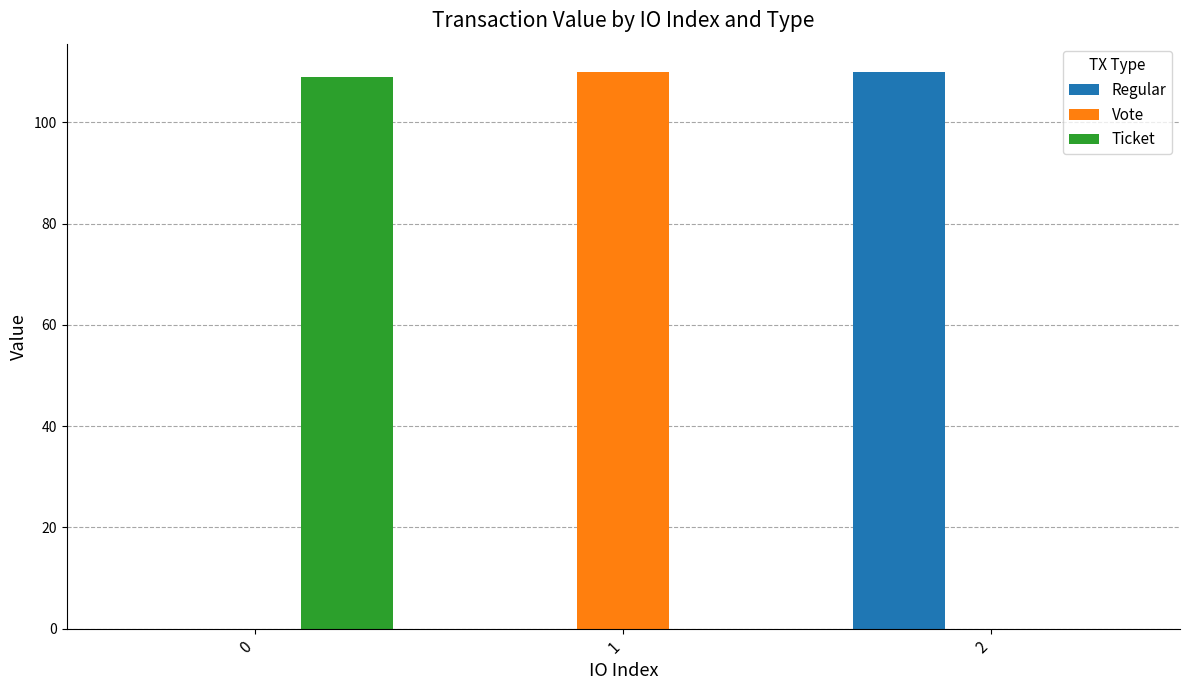

What is the sum of the Regular values at 2 and 1?

110.0